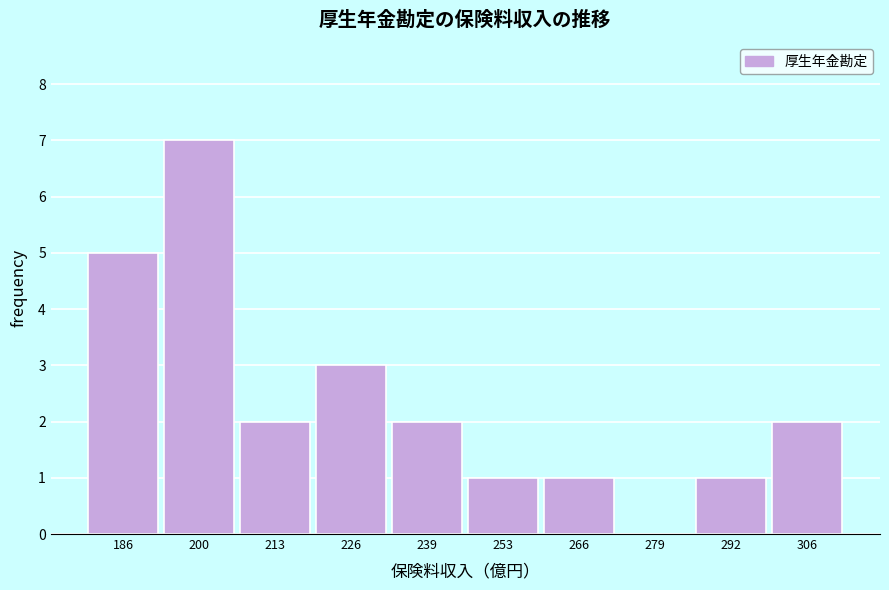

Reading left to right, what are all the values shown in this chart?

186=5	200=7	213=2	226=3	239=2	253=1	266=1	279=0	292=1	306=2